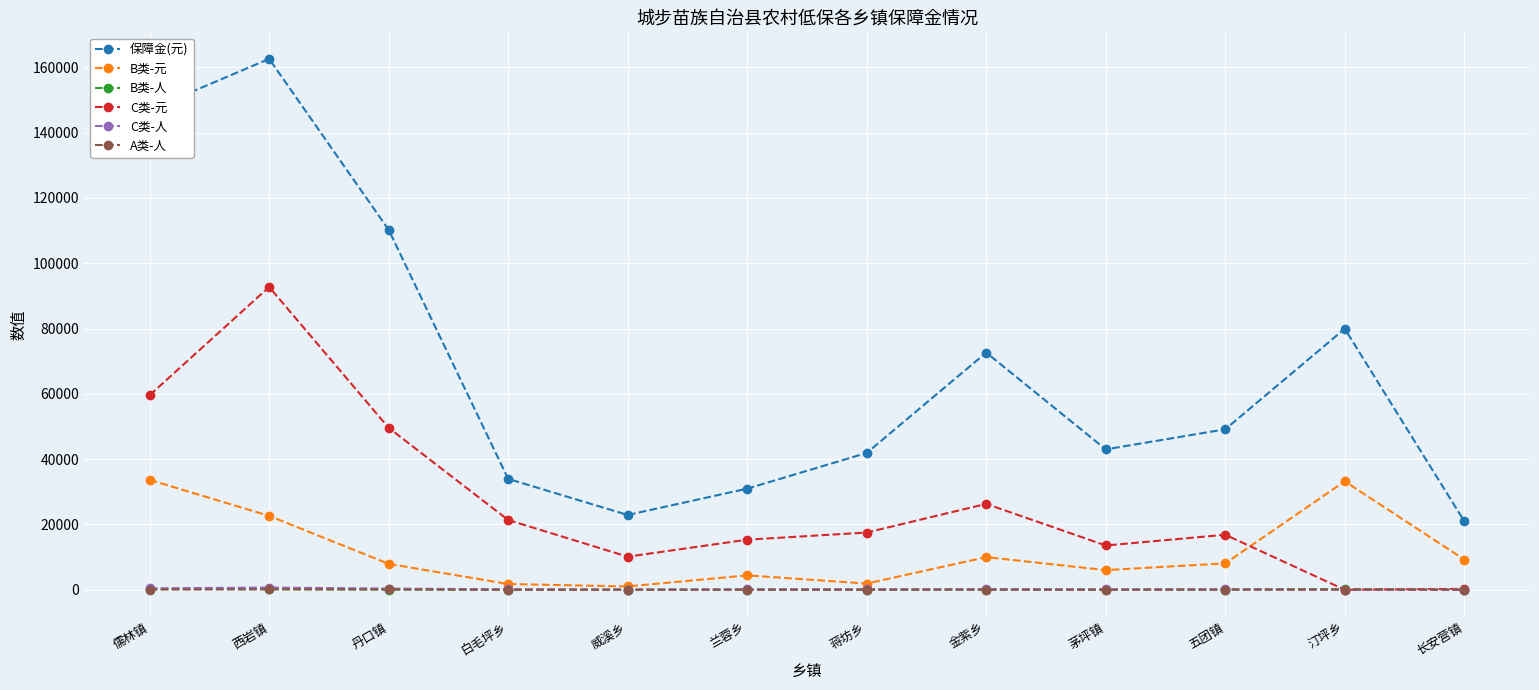

In 保障金(元), how many points are higher than both neighbors (excluding endpoints)?

3